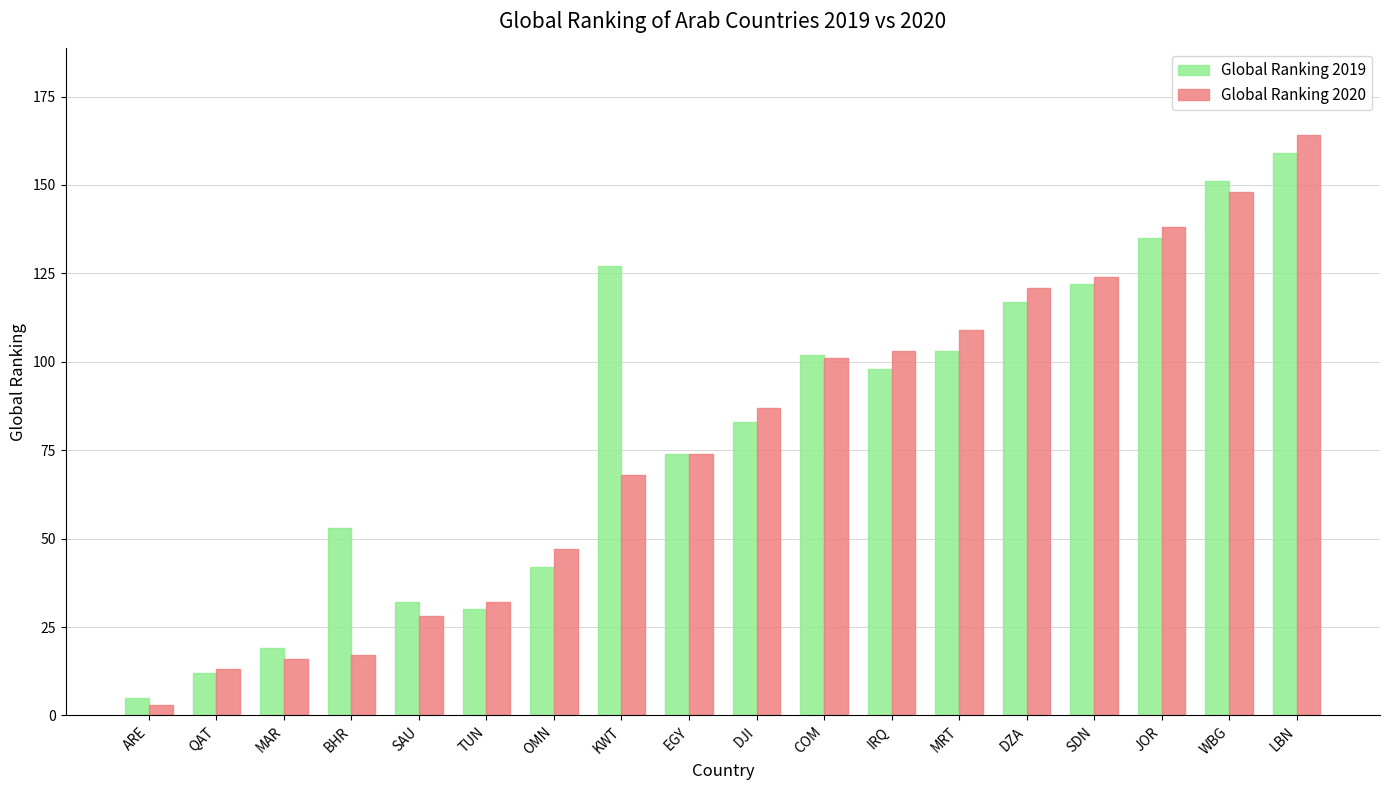

Which series has the largest range (max minus min)?

Global Ranking 2020